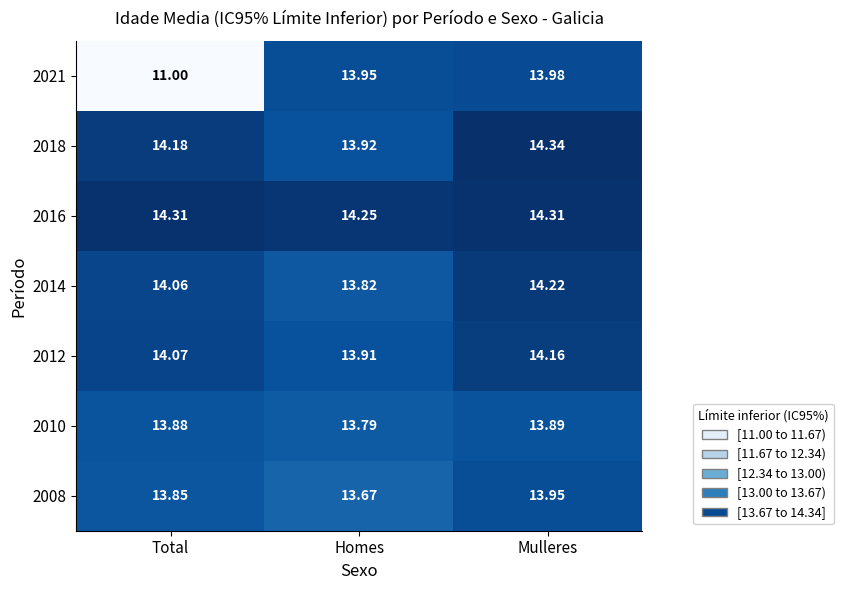

Where is 2008 nearest to the value 13?

Homes